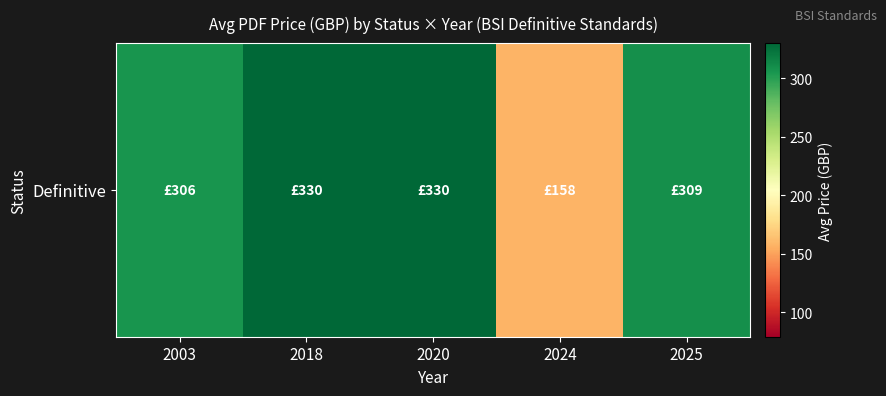

Between 2025 and 2018, which is larger?

2018